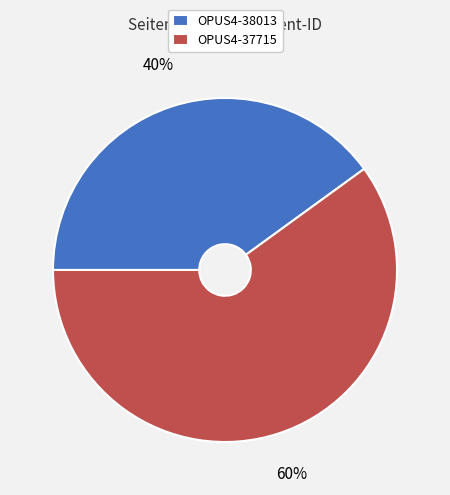

Between OPUS4-37715 and OPUS4-38013, which is larger?

OPUS4-37715